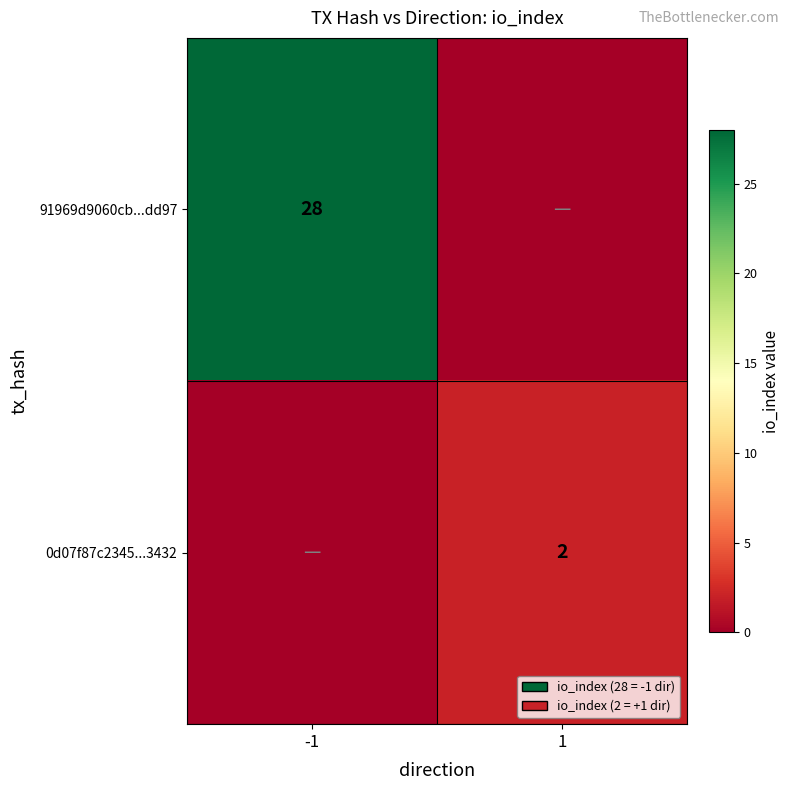

The 0d07f87c2345...3432 series shows 2 at 1. True or false?

True